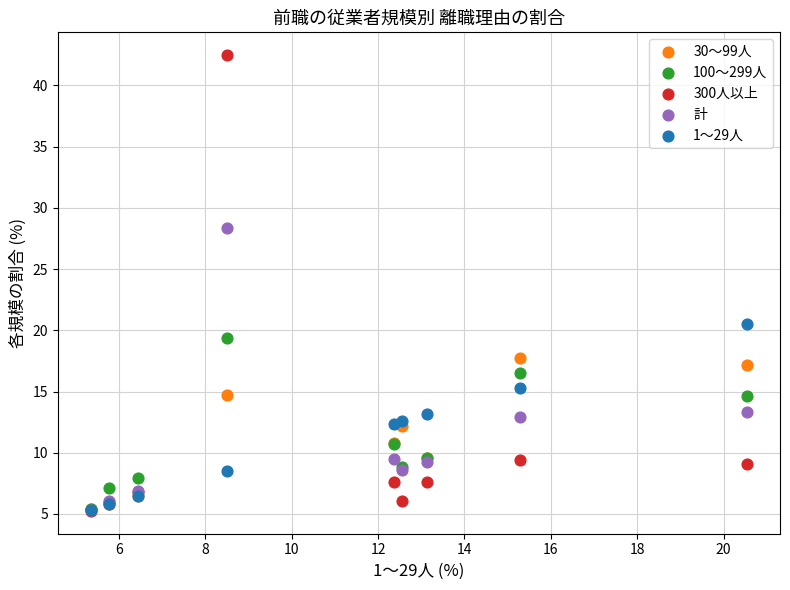

Across all series, what Y value is closest to 23?

20.5